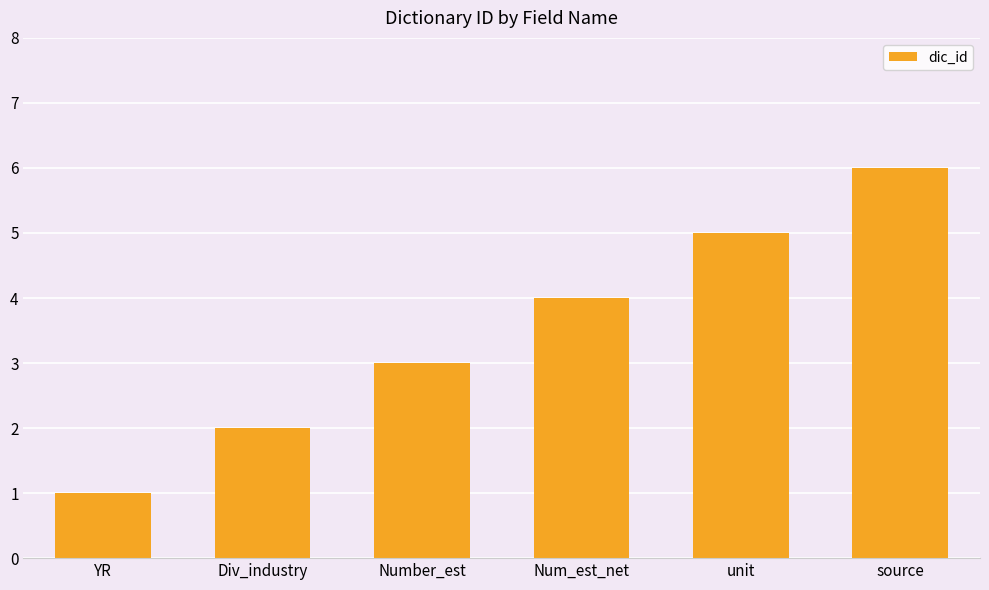

What is the sum of all values?

21